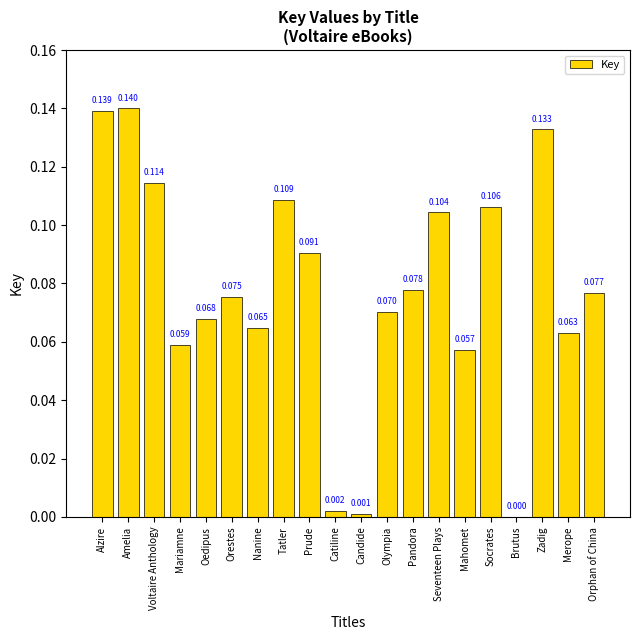

At which label is the value closest to 0?

Brutus